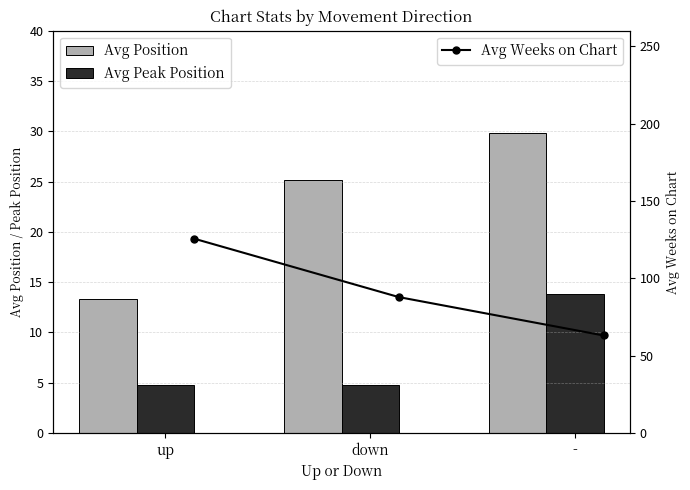

Is it true that Avg Peak Position equals 3.2 at down?

False